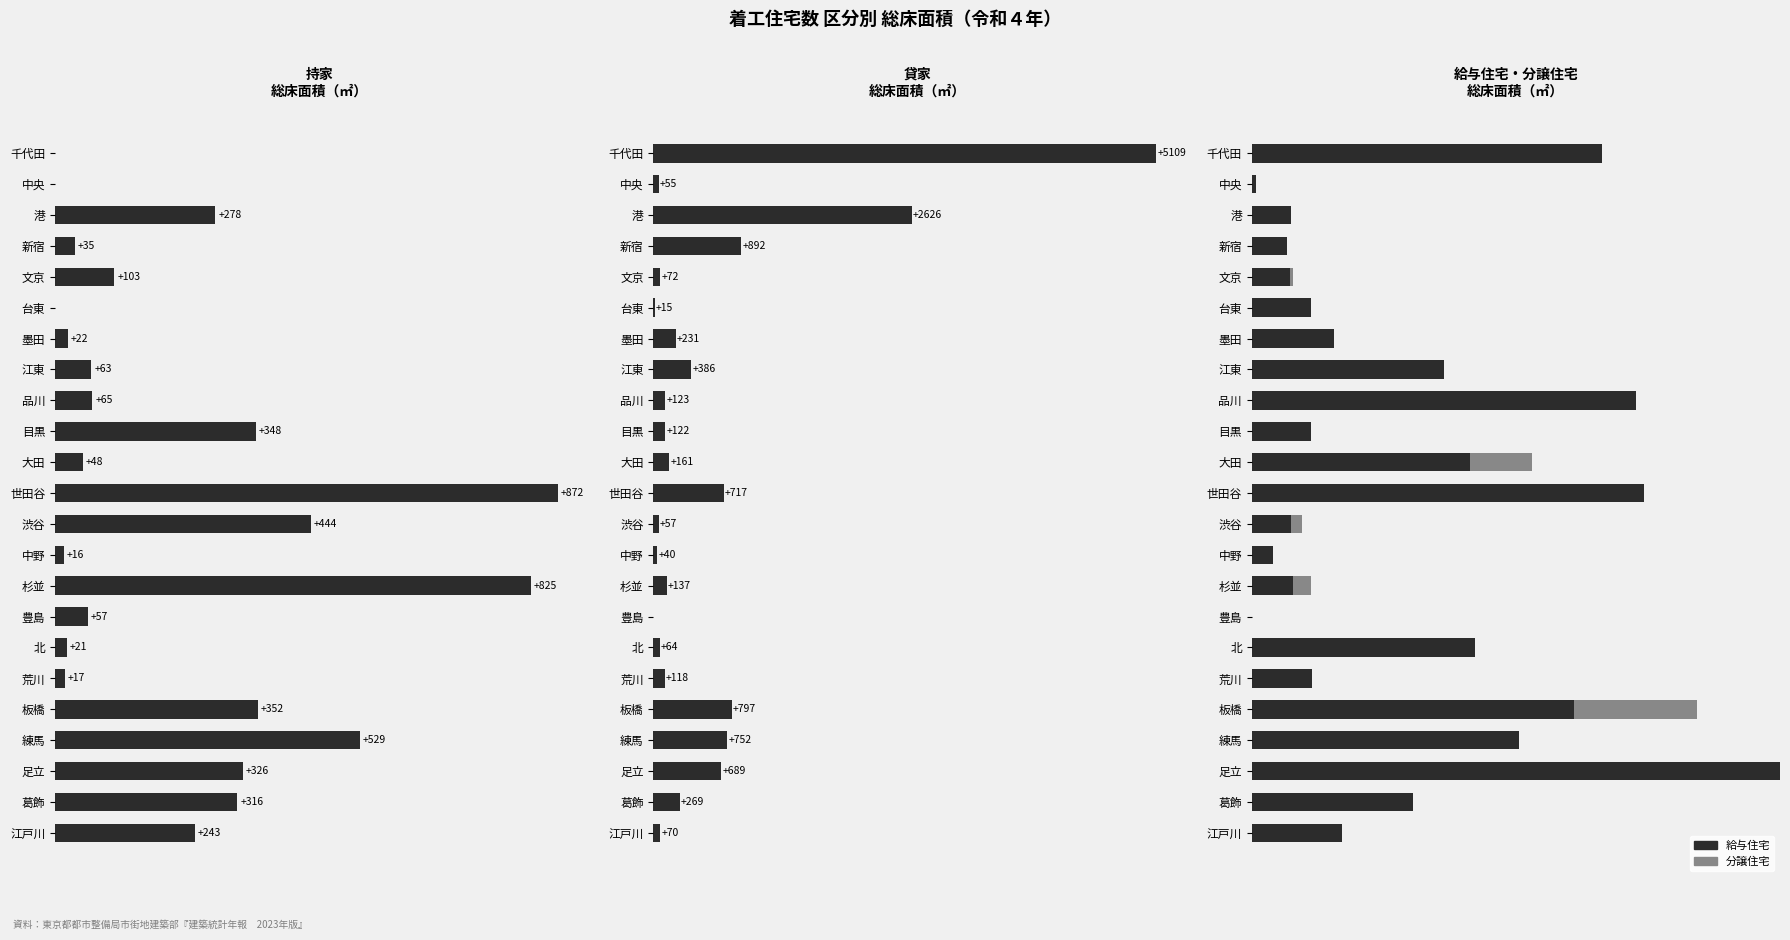

Is it true that 貸家 equals 2147 at 千代田?

False